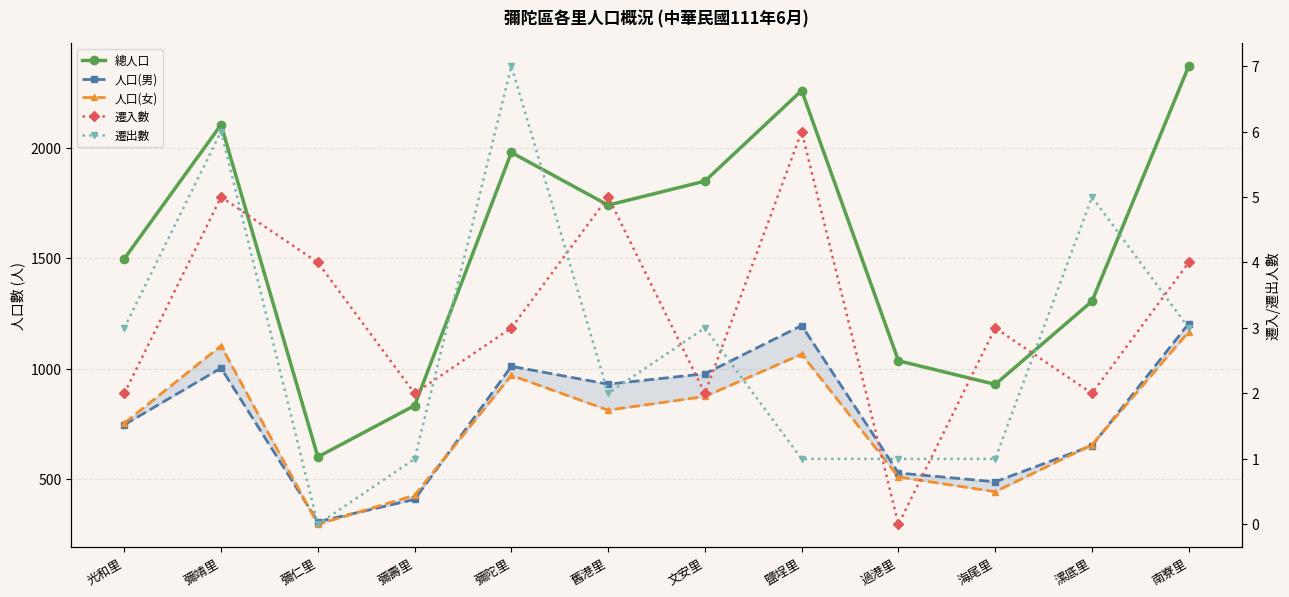

True or false: 總人口 and 人口(女) cross at least once.

False